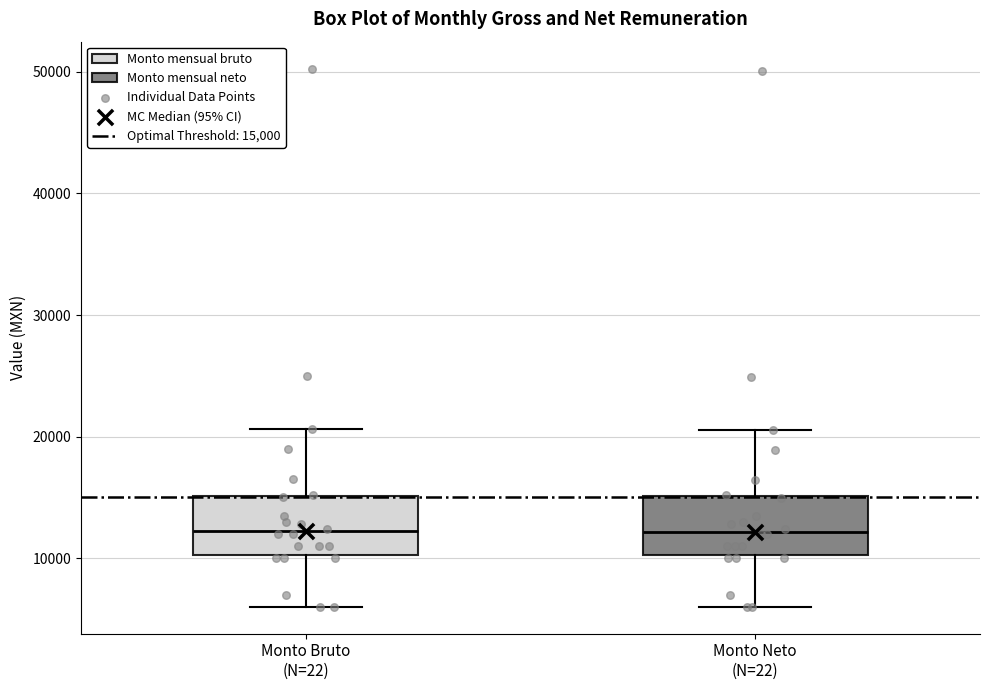

Where is the lower edge of the box for Monto Neto (N=22) on the y-axis? The values are not printed on the chart, so give them approximately, as read against the axis.

10000